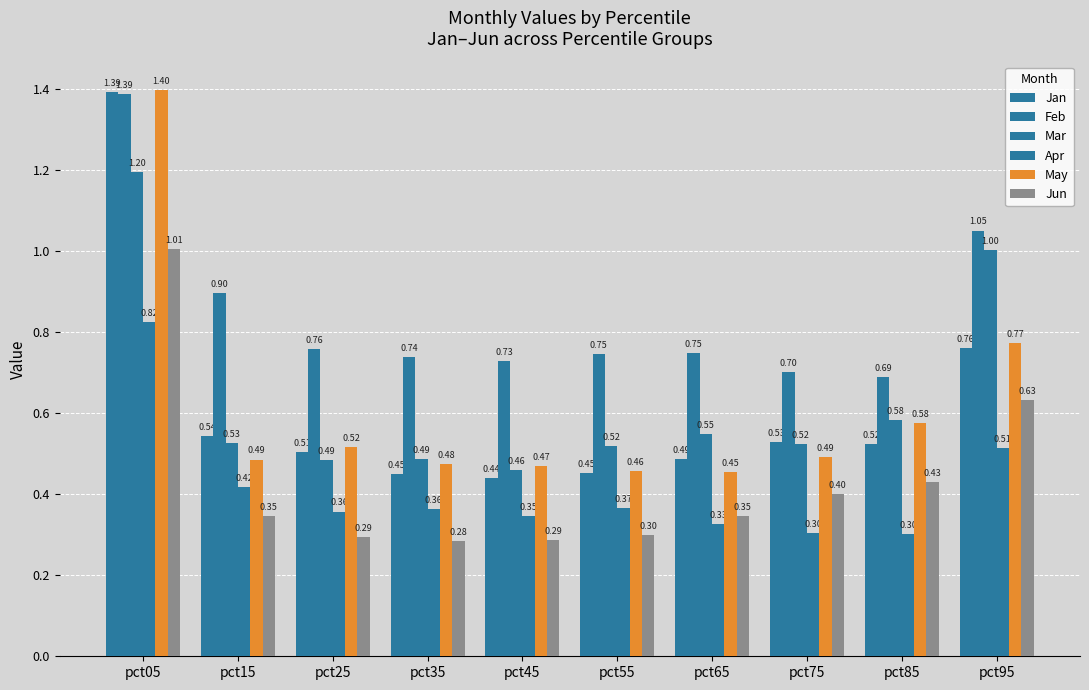

Count the number of data series in this chart.

6